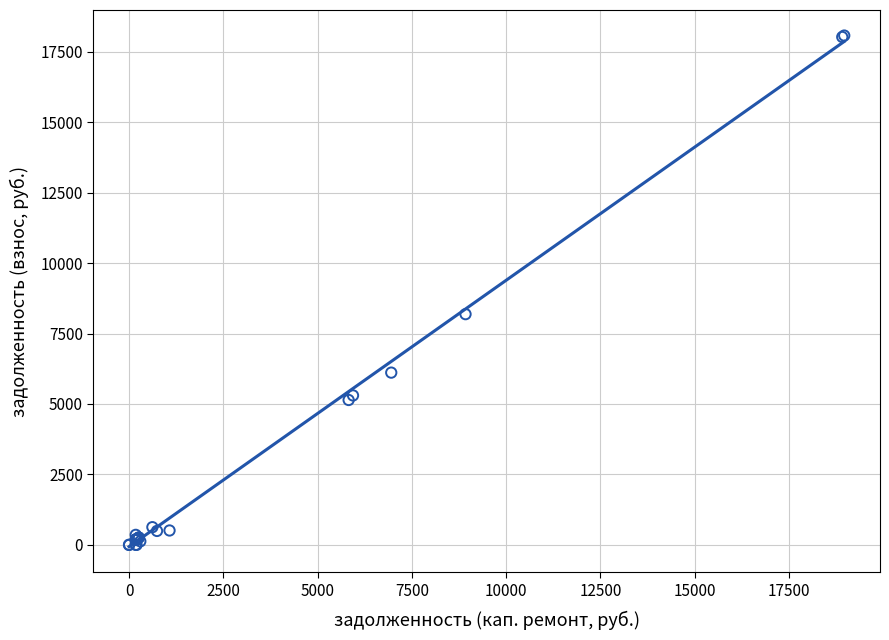

What Y value in the scatter plot is closest to 9037?

8187.4